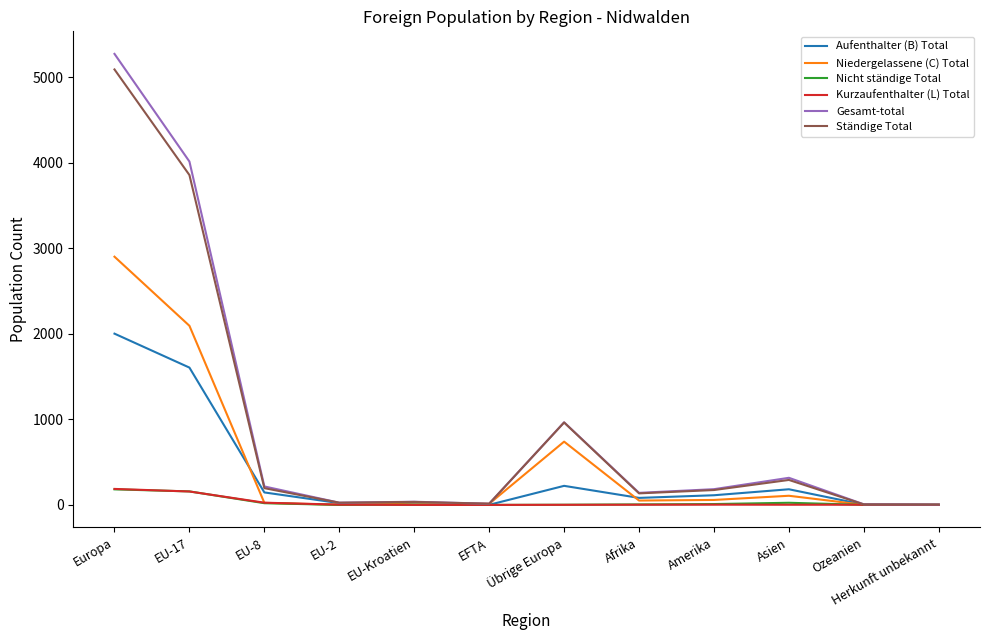

How many lines are shown in the chart?

6